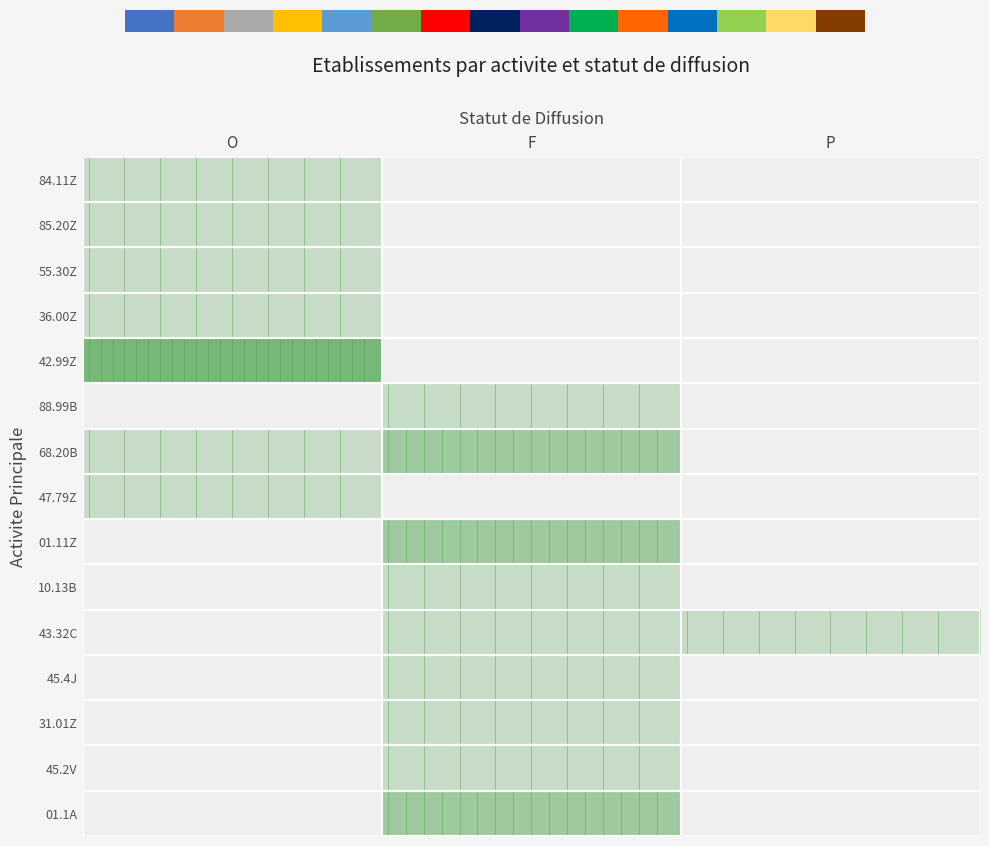

Reading right to left, transcribe all the data shown in this chart.

84.11Z: P=0	F=0	O=1
85.20Z: P=0	F=0	O=1
55.30Z: P=0	F=0	O=1
36.00Z: P=0	F=0	O=1
42.99Z: P=0	F=0	O=3
88.99B: P=0	F=1	O=0
68.20B: P=0	F=2	O=1
47.79Z: P=0	F=0	O=1
01.11Z: P=0	F=2	O=0
10.13B: P=0	F=1	O=0
43.32C: P=1	F=1	O=0
45.4J: P=0	F=1	O=0
31.01Z: P=0	F=1	O=0
45.2V: P=0	F=1	O=0
01.1A: P=0	F=2	O=0